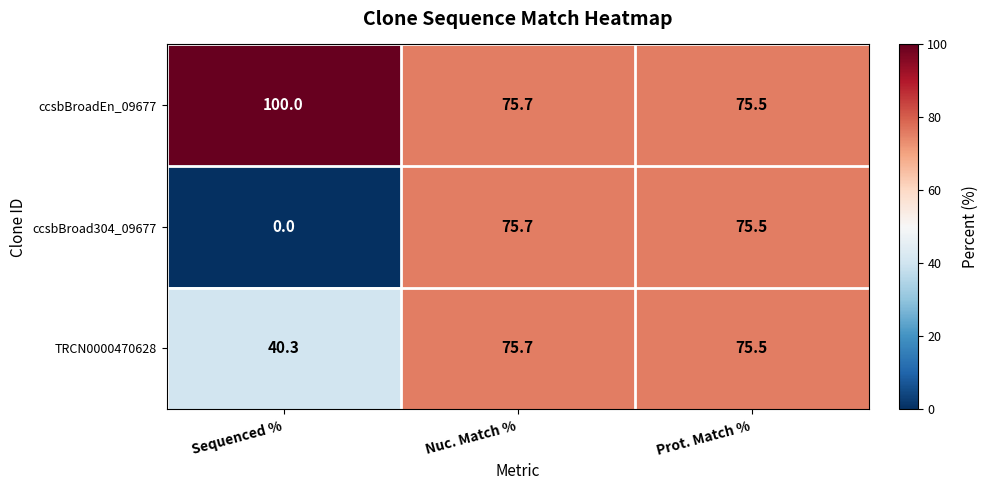

Where is ccsbBroad304_09677 nearest to the value 37?

Sequenced %